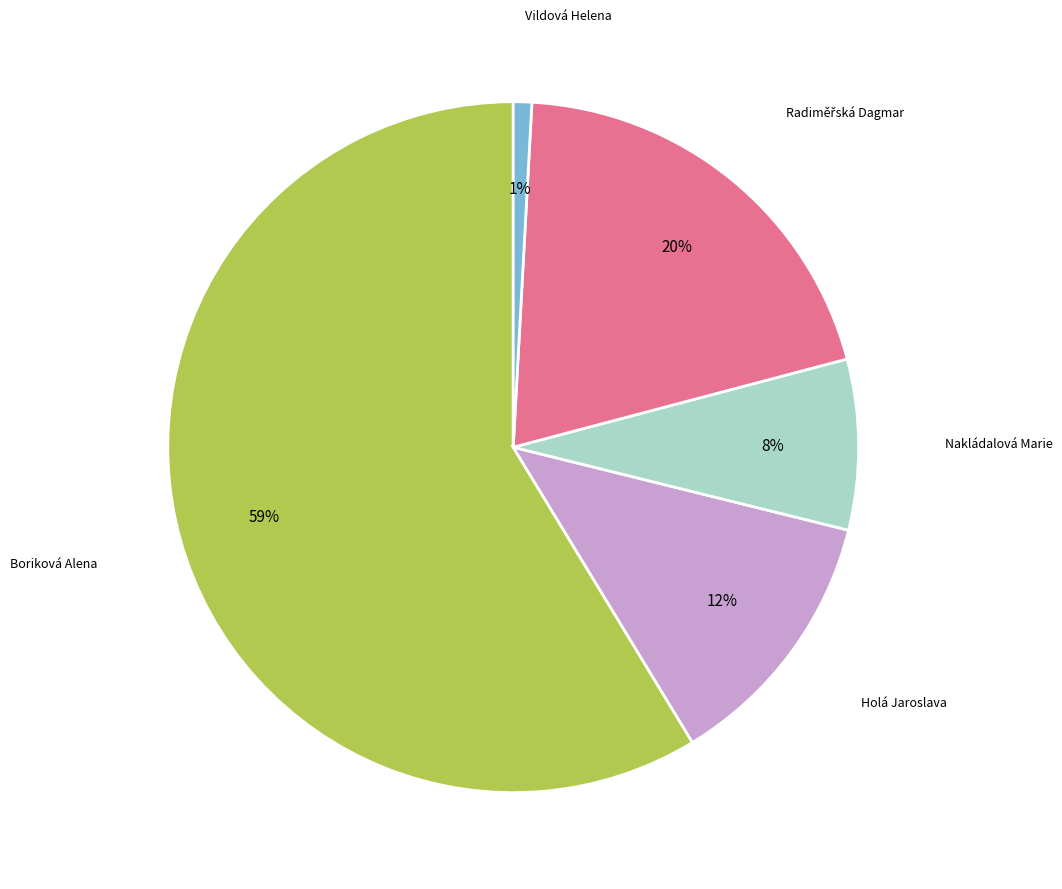

To the nearest percent, what is the average slice percentage?

20%